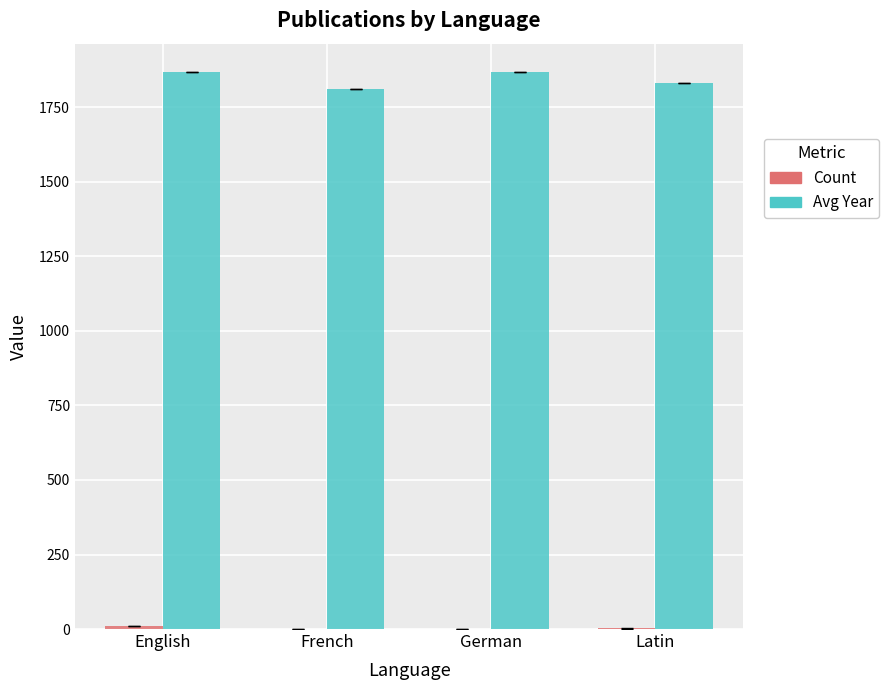

True or false: Avg Year has a value of 1869 at German.

True